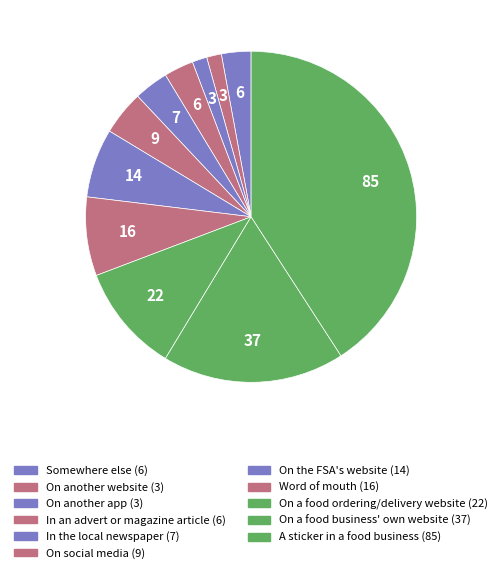

Combined, do On another website and Word of mouth account for over 50%?

No